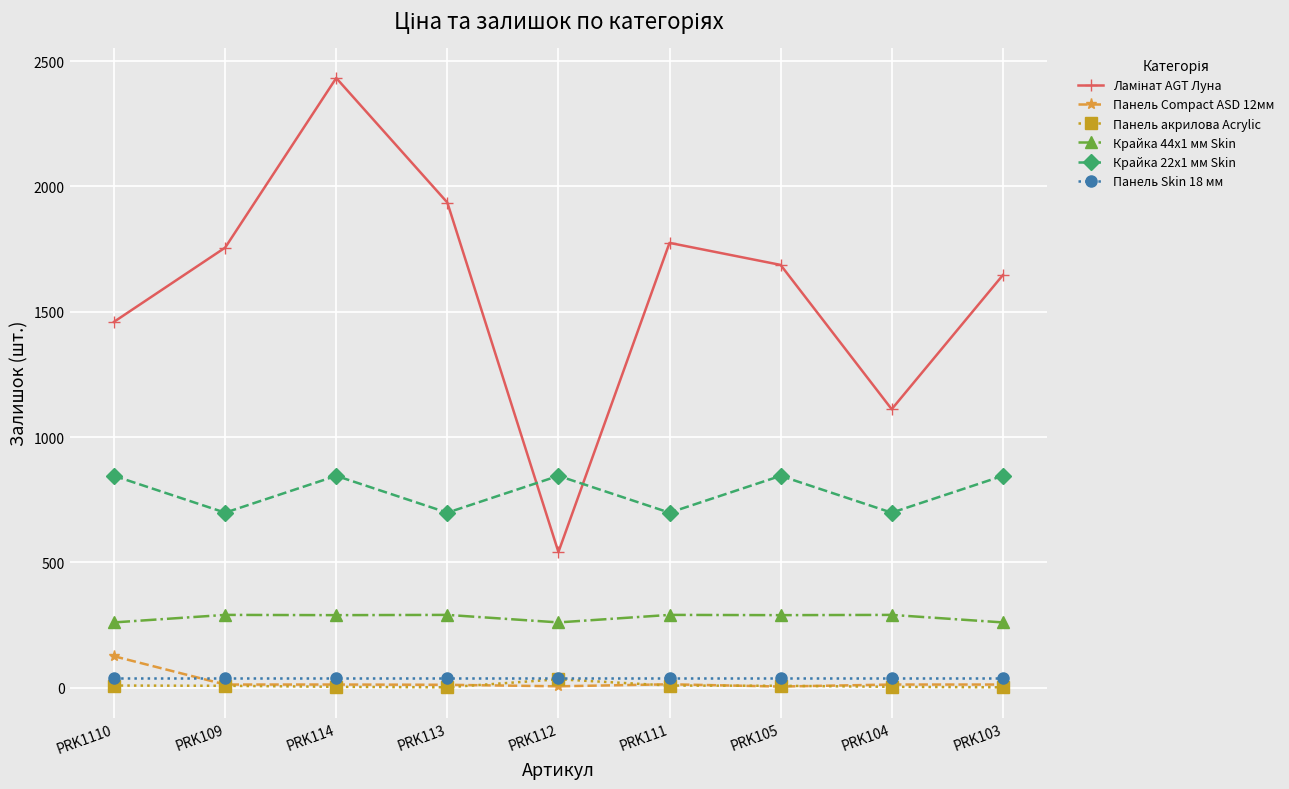

Which label corresponds to the largest value in the chart?

PRK114